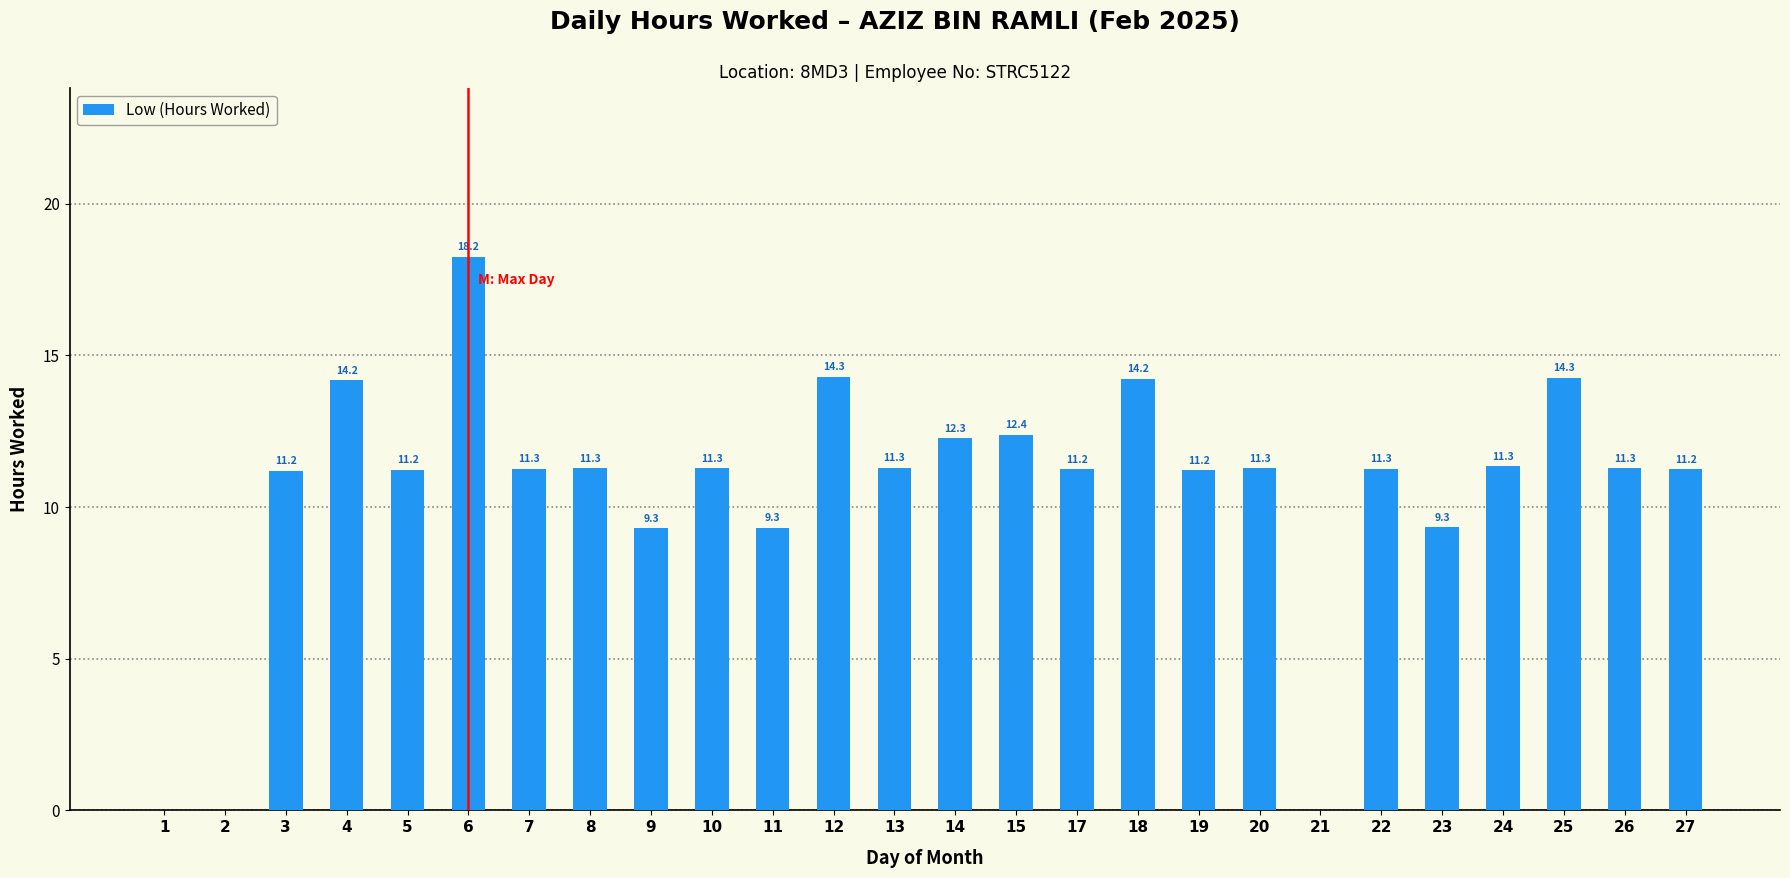

Are the bars horizontal?

No